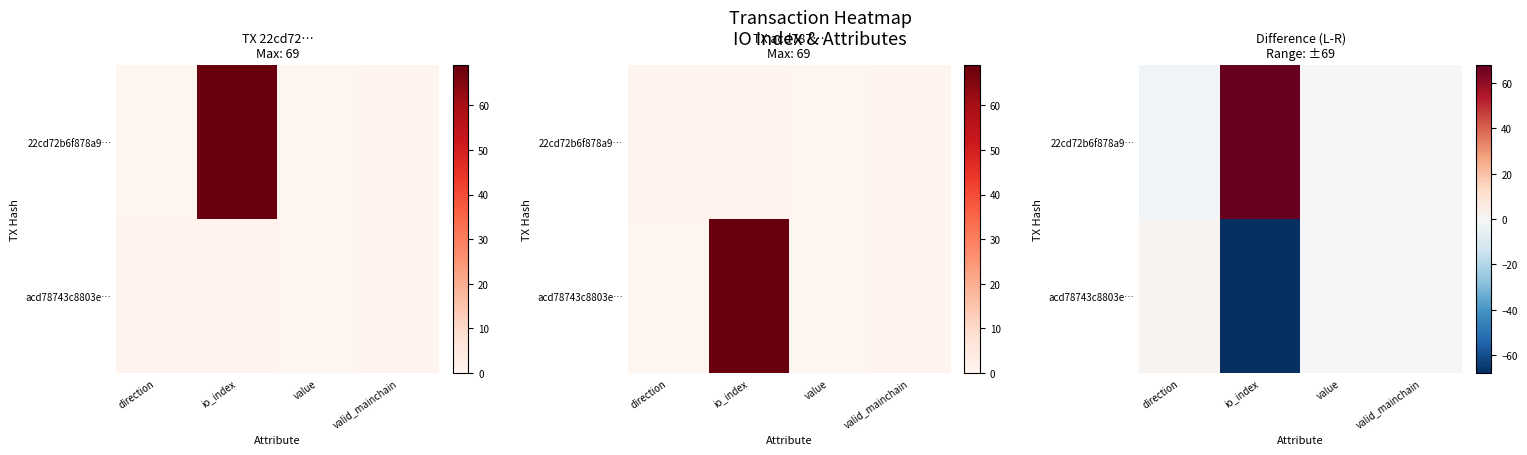

What is the minimum value for 22cd72b6f878a9…?

-2